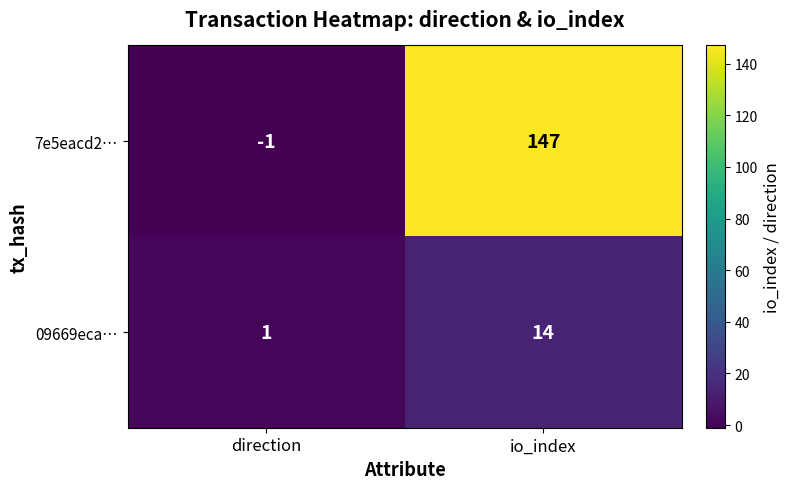

Which series has the largest total across all categories?

7e5eacd2…